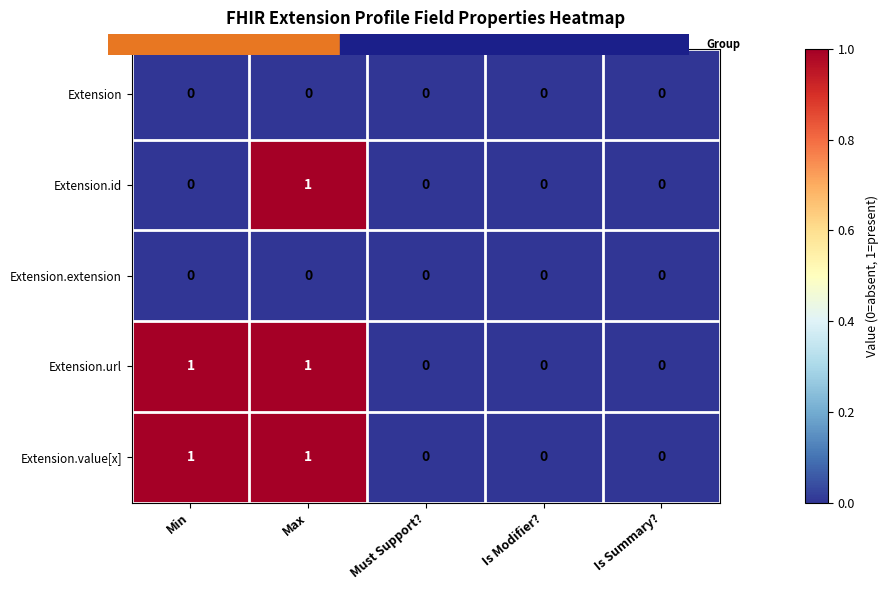

Is the value of Extension.id at Must Support? greater than the value of Extension.value[x] at Max?

No